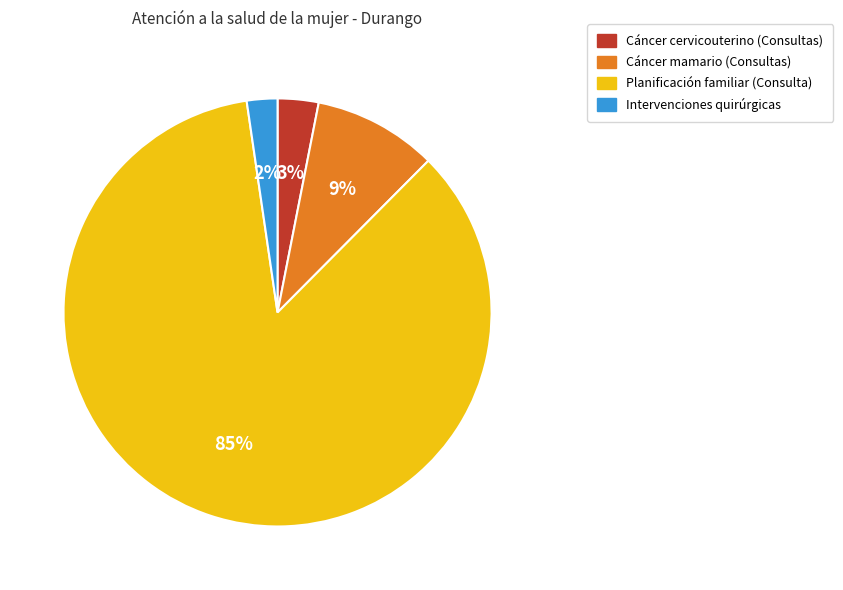

To the nearest percent, what portion does Cáncer mamario (Consultas) represent?

9%